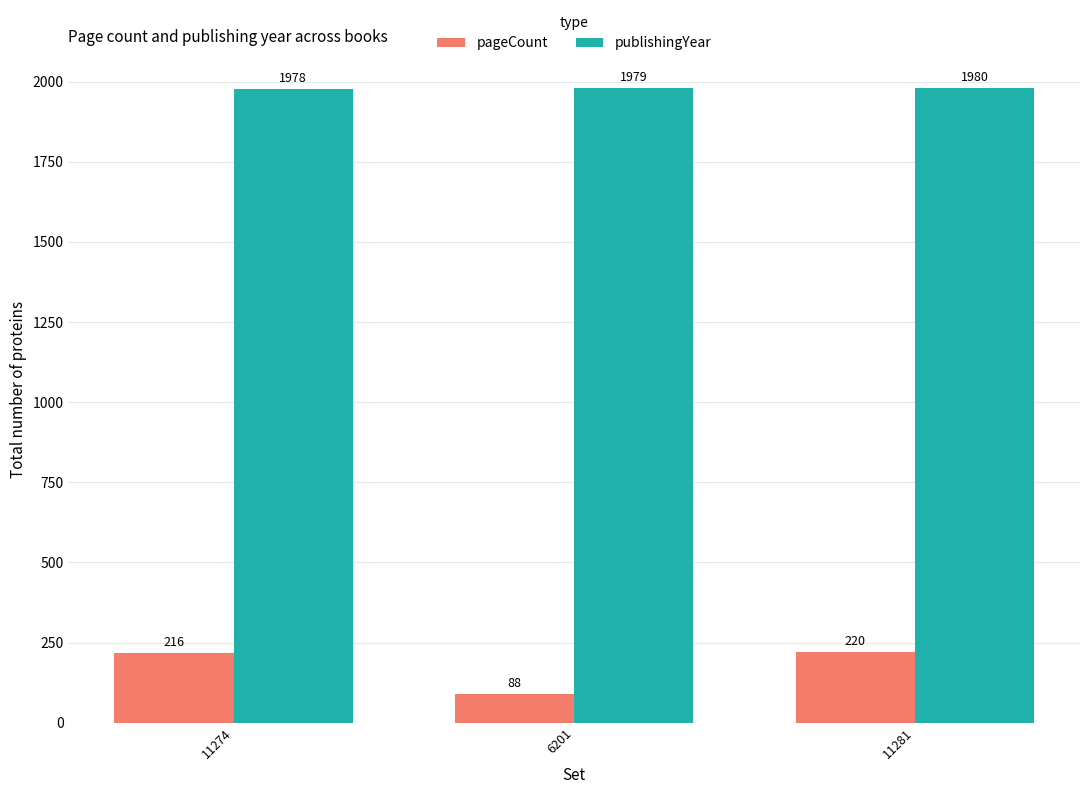

At 11281, list the series in order from largest to smallest.

publishingYear, pageCount